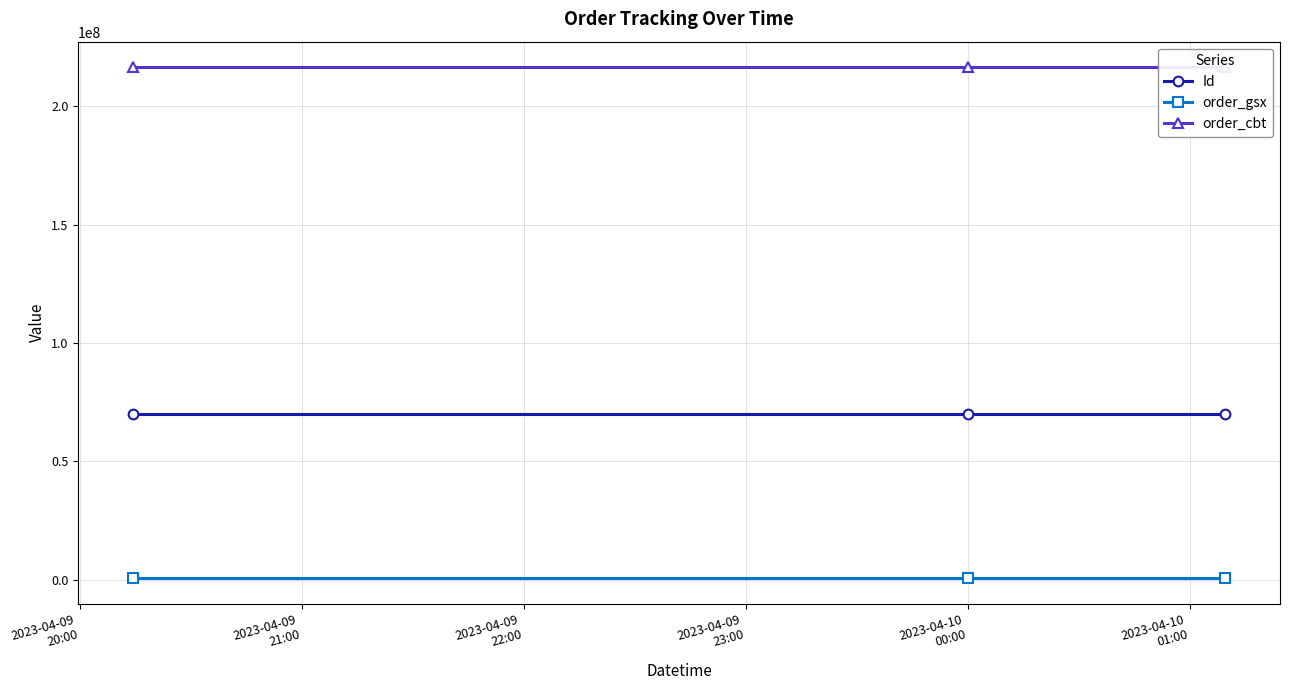

What is the lowest value of the order_cbt series?

216534212